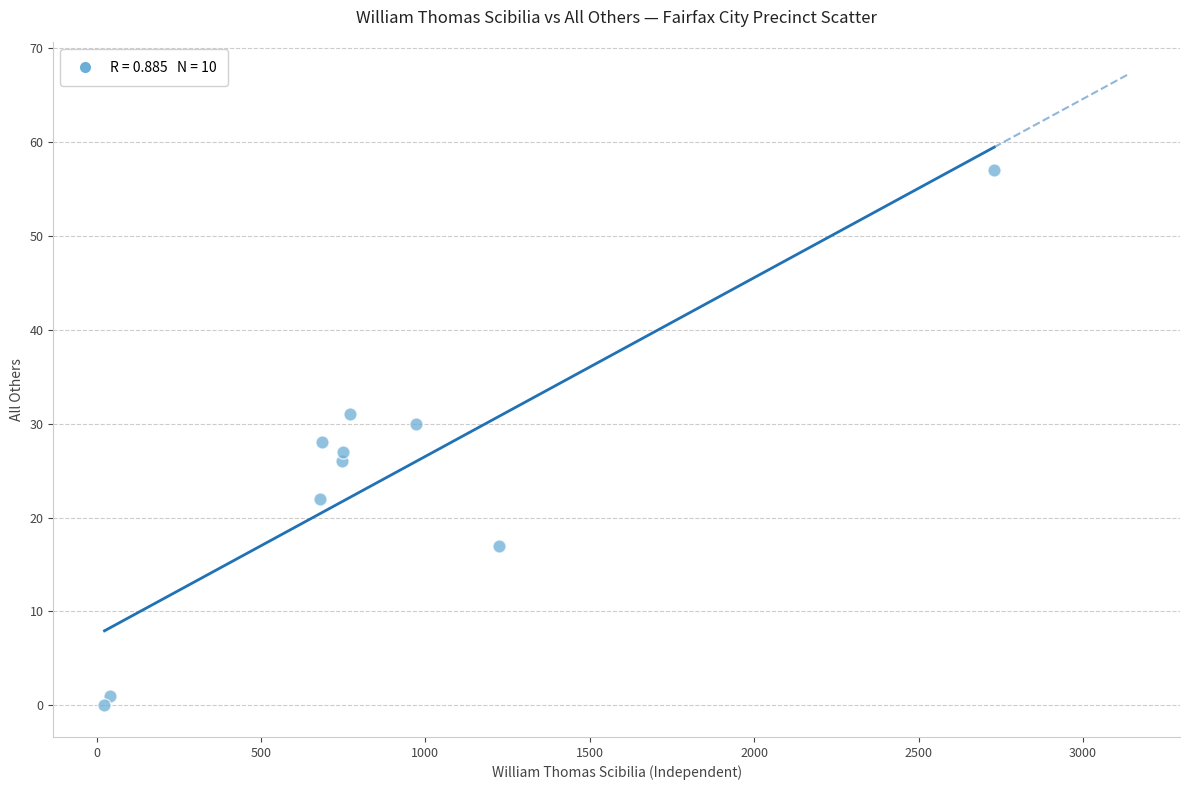

What is the range of Y values (max minus min)?

57